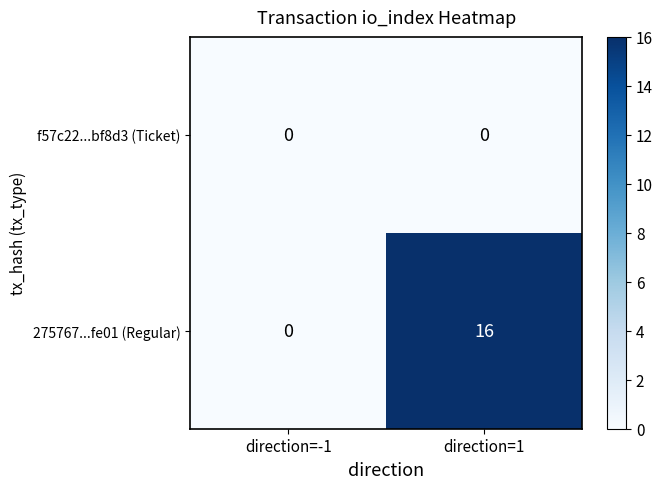

What is the average value of the 275767...fe01 (Regular) series?

8